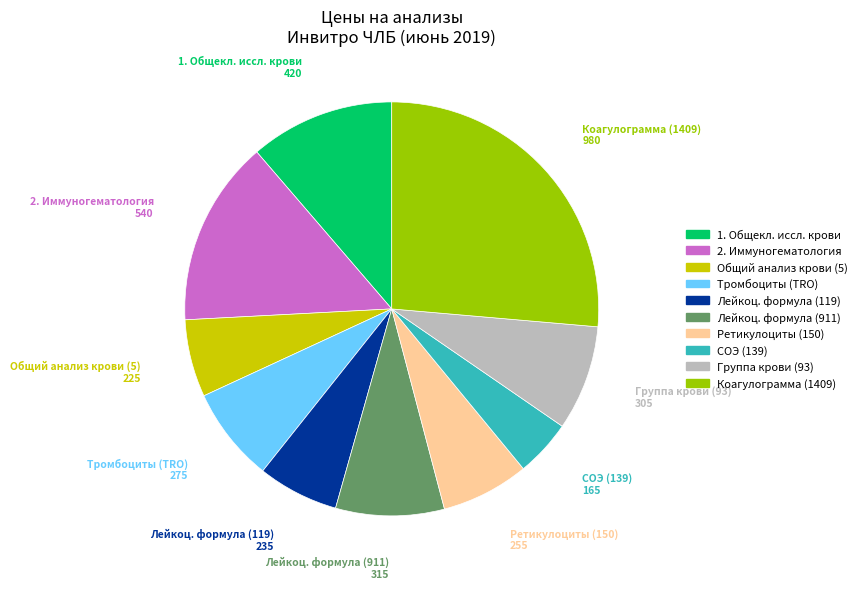

The 2. Иммуногематология slice represents 29% of the pie. True or false?

False